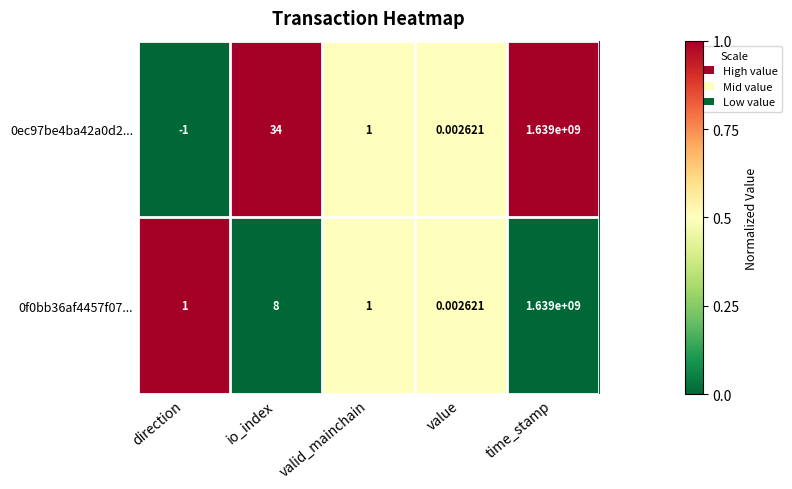

At which label does 0ec97be4ba42a0d2... first exceed 1?

io_index